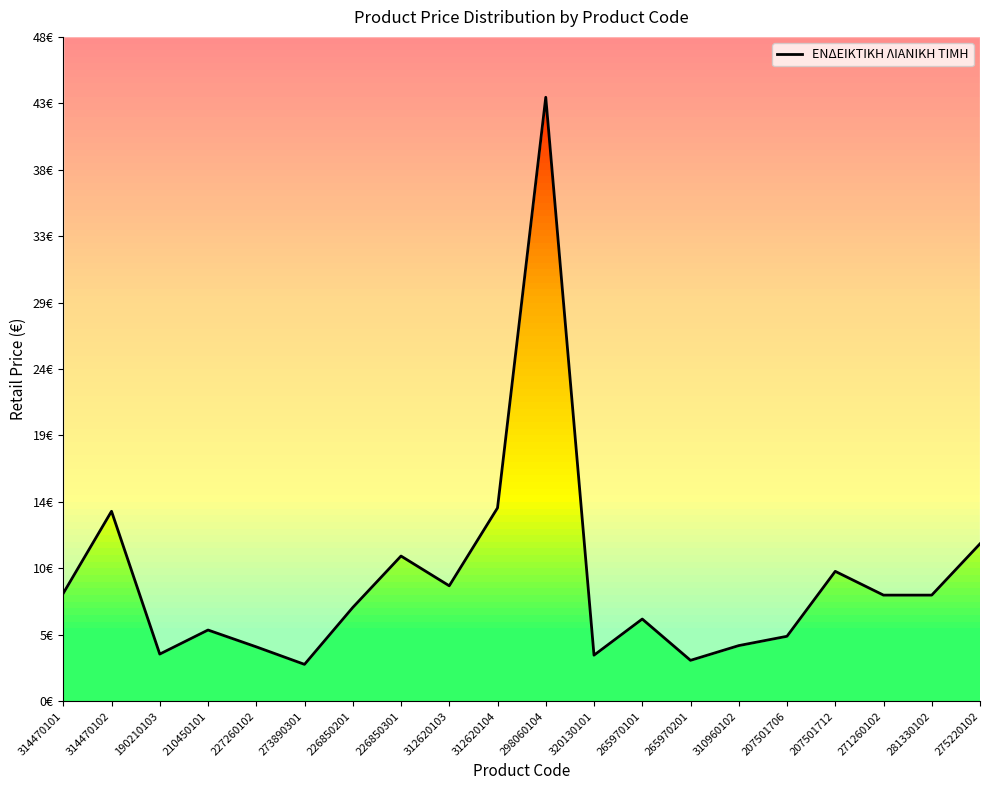

Reading left to right, what are all the values shown in this chart?

7.8	13.7	3.4	5.1	3.9	2.6	6.7	10.4	8.3	13.9	43.4	3.3	5.9	2.9	4.0	4.7	9.3	7.6	7.6	11.3